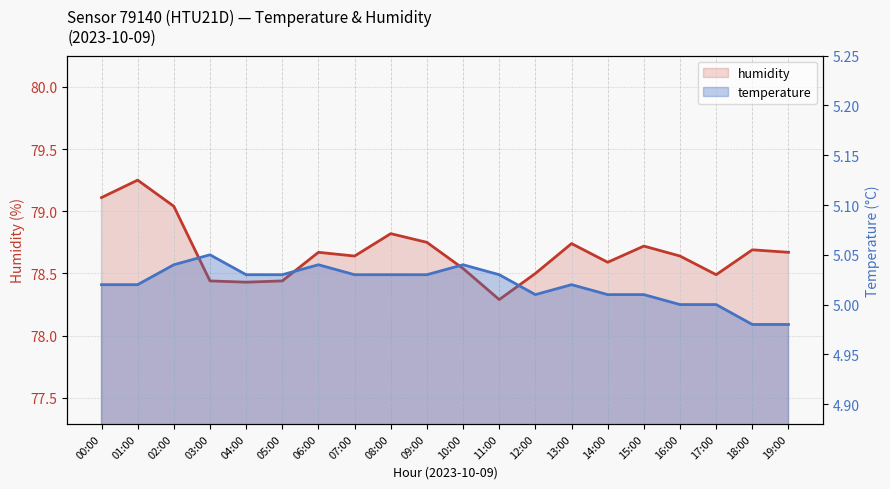

The value of temperature at 02:00 is 8.6. True or false?

False